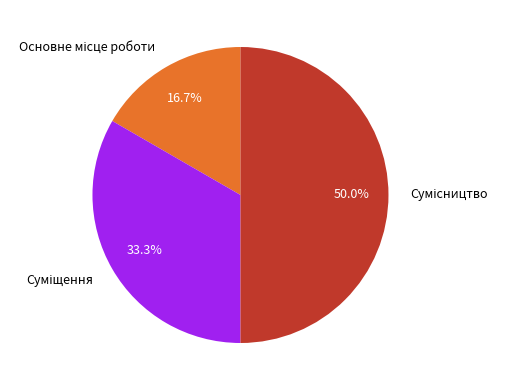

How many slices are in this pie chart?

3